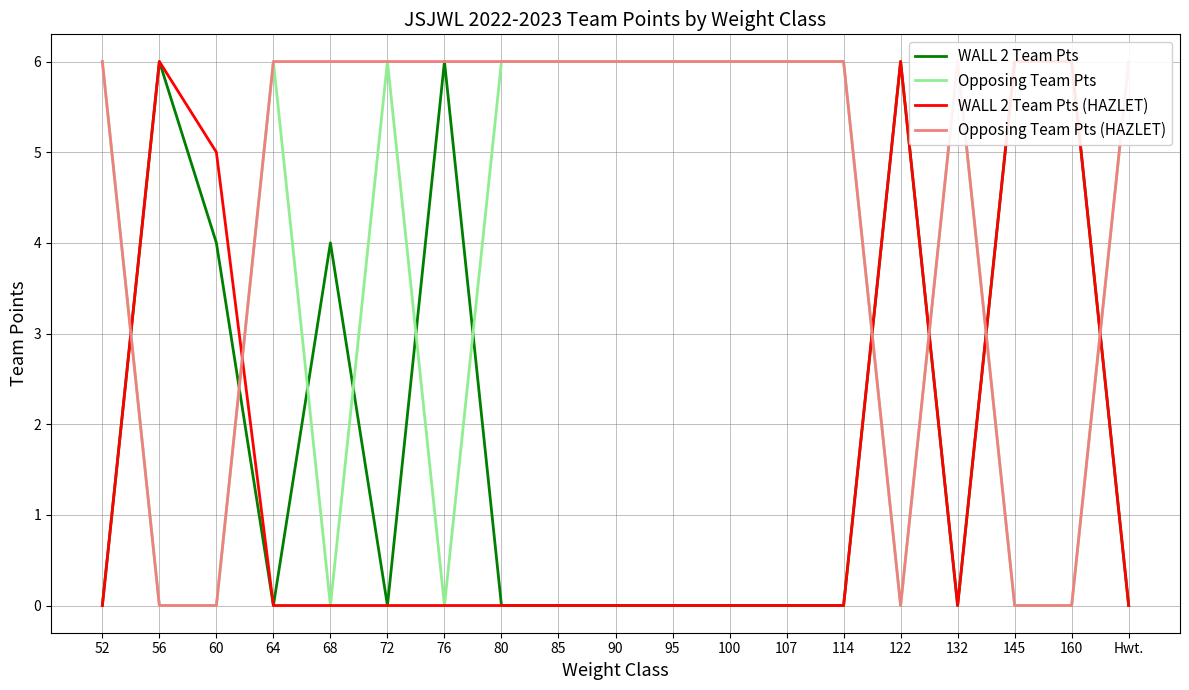

Does the chart display data point markers on the line(s)?

No